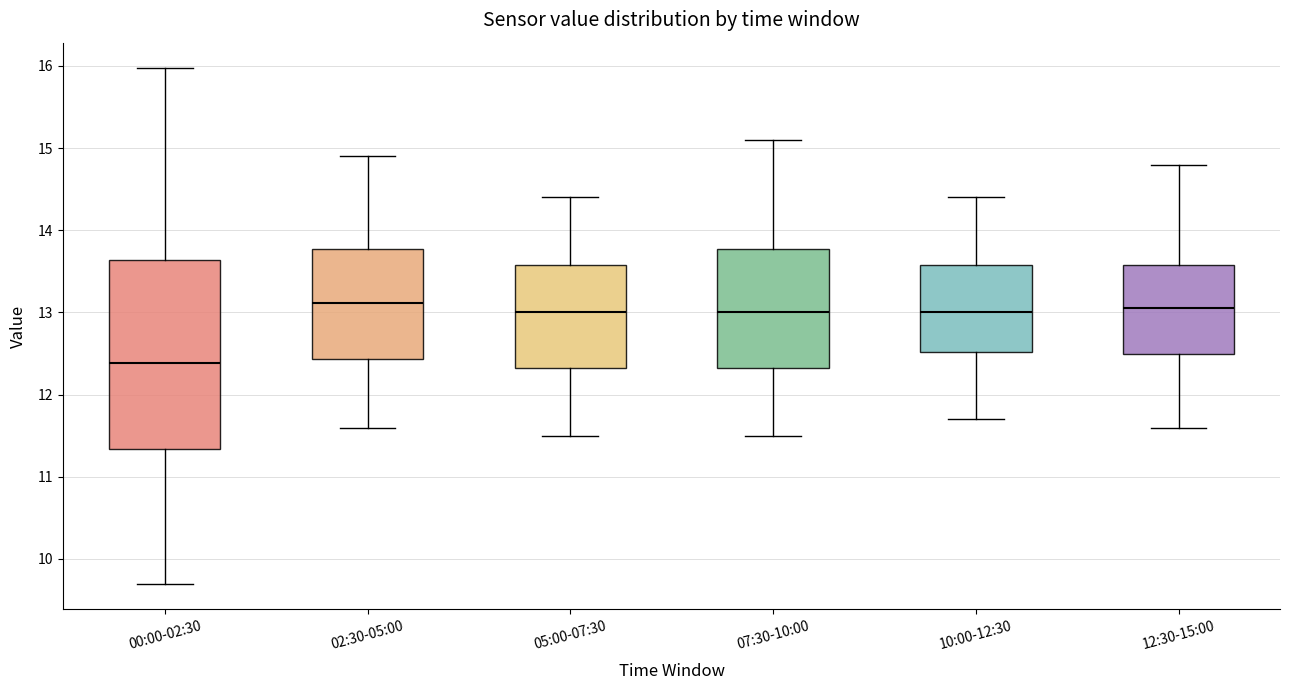

Reading left to right, read every box against the y-axis: the position of its median line, the range the box covers, and the ends of its whiskers. The values are not printed on the chart, so give them approximately, as read against the axis.

00:00-02:30: median 12.4, box 11.3 to 13.6, whiskers 9.7 to 16.0
02:30-05:00: median 13.1, box 12.4 to 13.8, whiskers 11.6 to 14.9
05:00-07:30: median 13.0, box 12.3 to 13.6, whiskers 11.5 to 14.4
07:30-10:00: median 13.0, box 12.3 to 13.8, whiskers 11.5 to 15.1
10:00-12:30: median 13.0, box 12.5 to 13.6, whiskers 11.7 to 14.4
12:30-15:00: median 13.1, box 12.5 to 13.6, whiskers 11.6 to 14.8